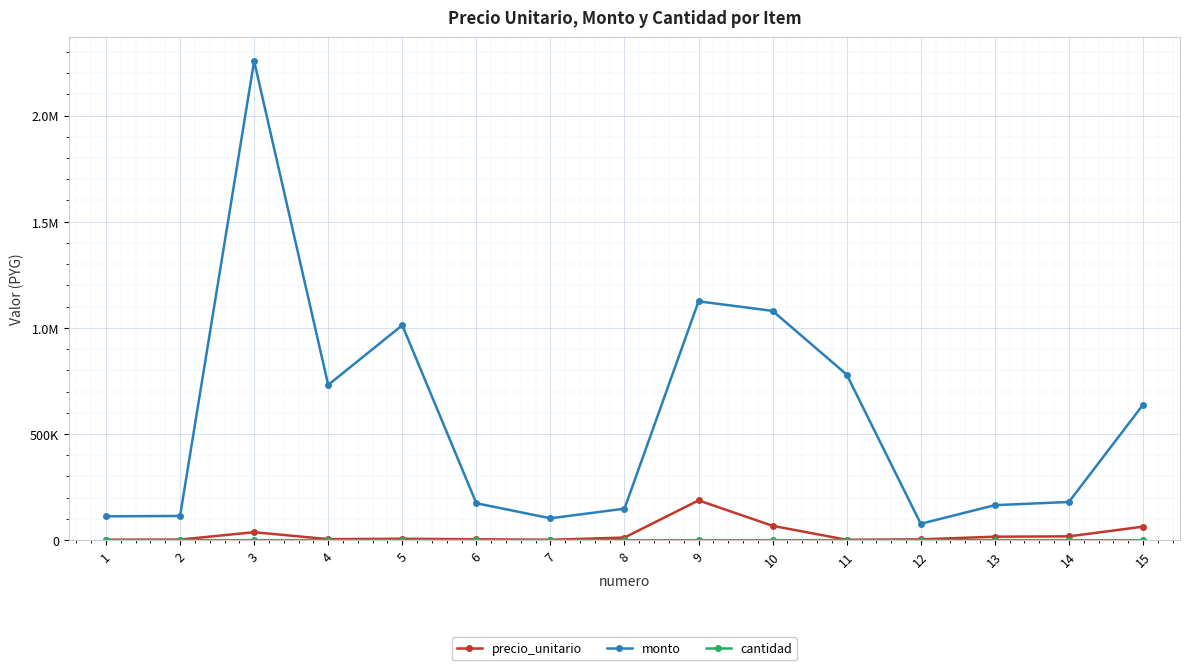

Is this an area chart (filled region under the line)?

No